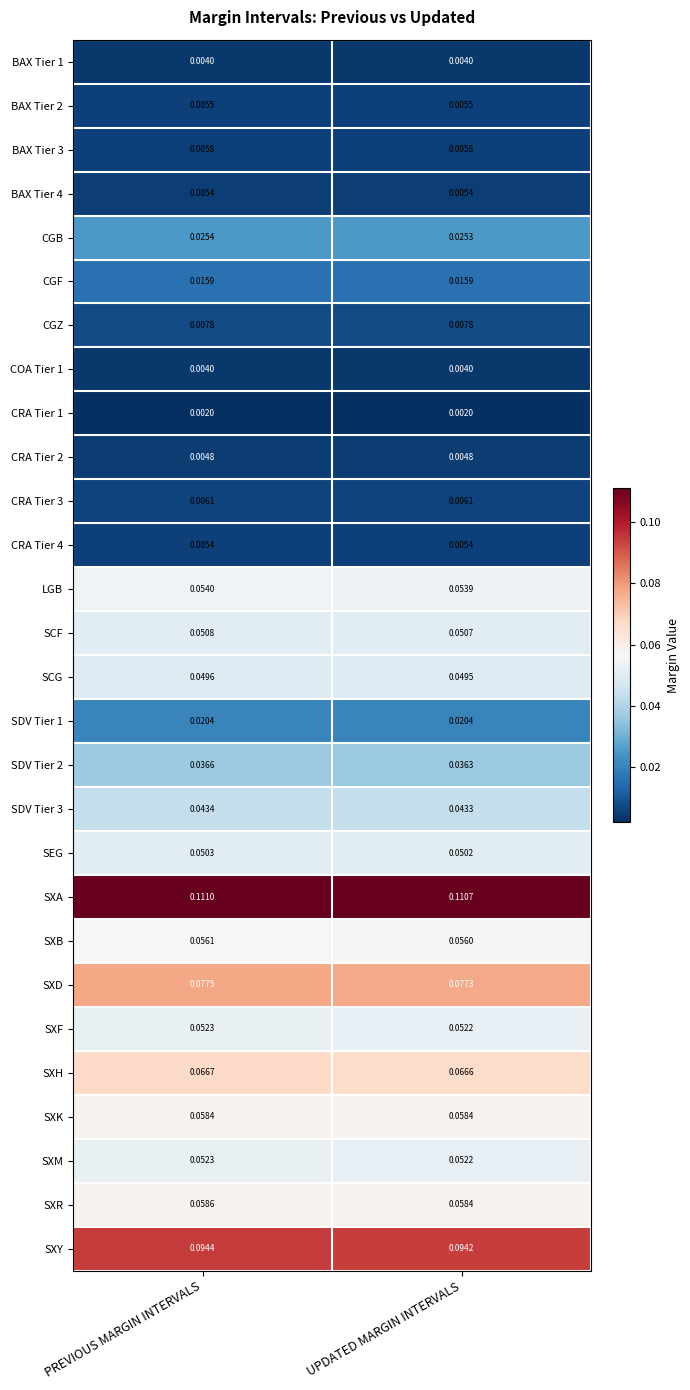

Which label corresponds to the largest value in the chart?

PREVIOUS MARGIN INTERVALS